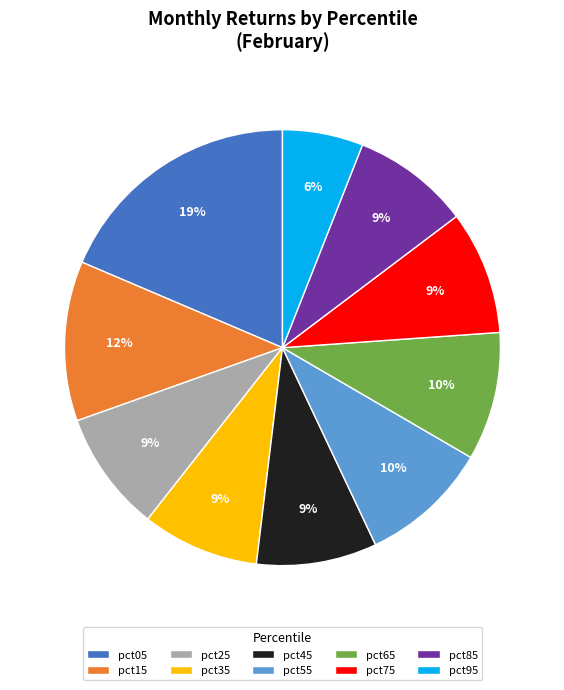

Does any single category account for the majority?

No